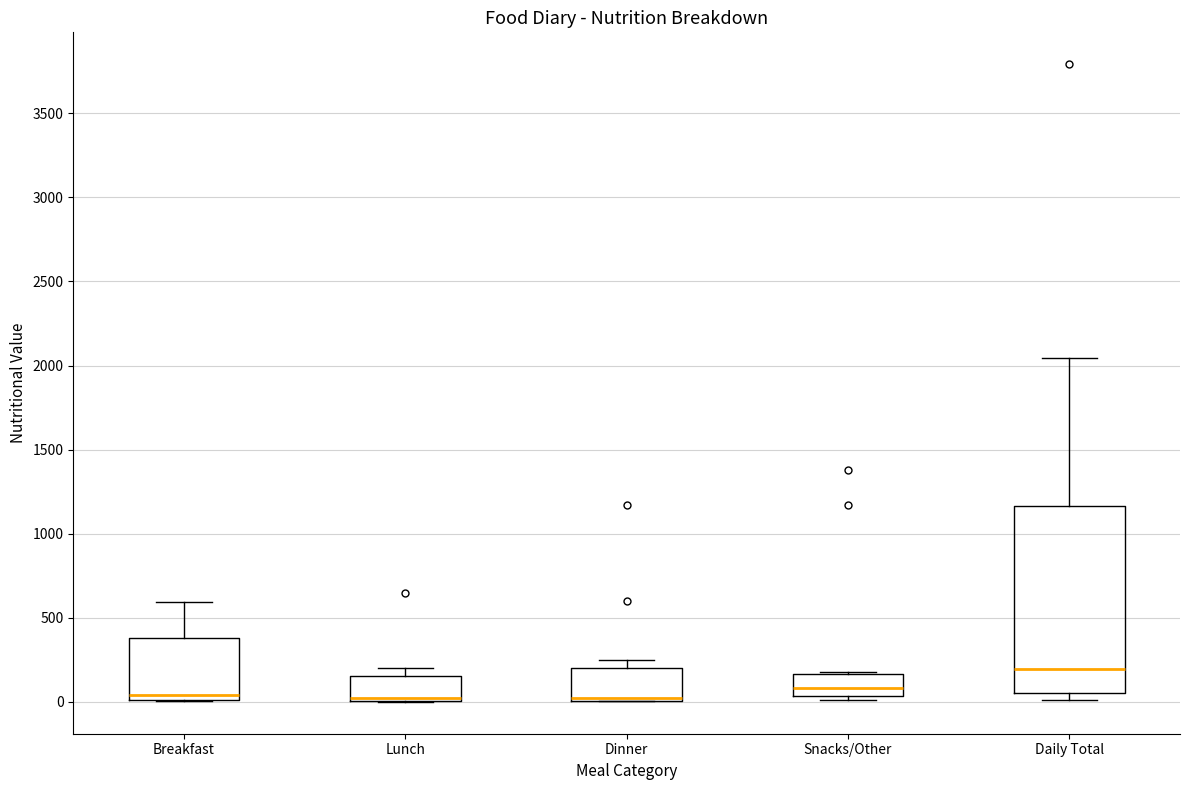

Which box is the tallest, from its lower edge to its upper edge?

Daily Total